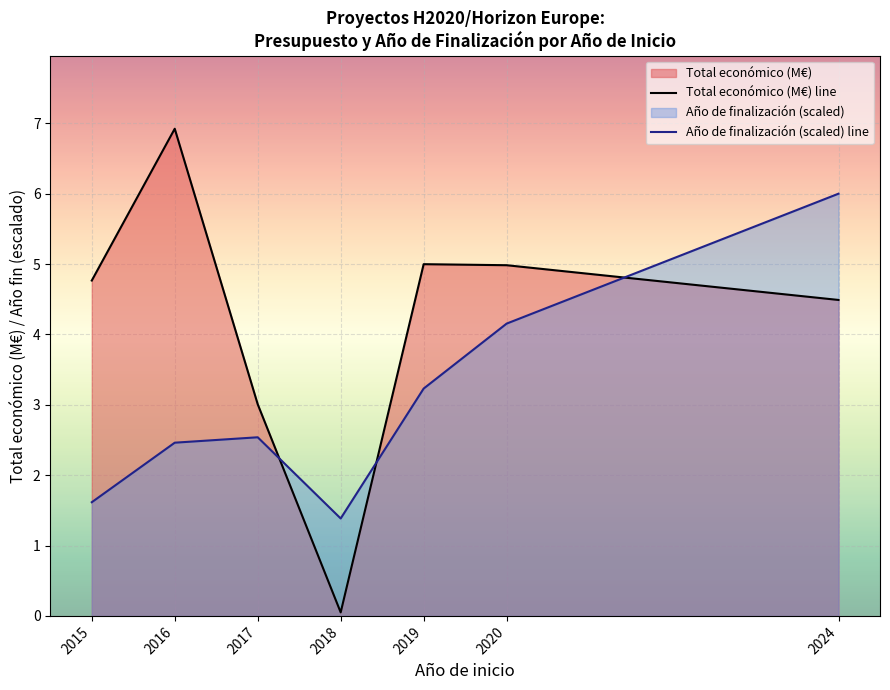

True or false: Total económico (M€) line has more than 2 interior local peaks.

False